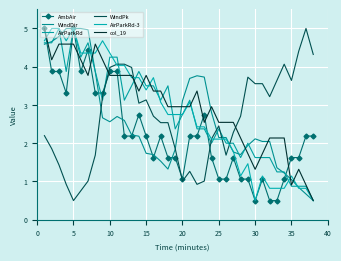

In AirParkRd-3, how many points are higher than both neighbors (excluding endpoints)?

7